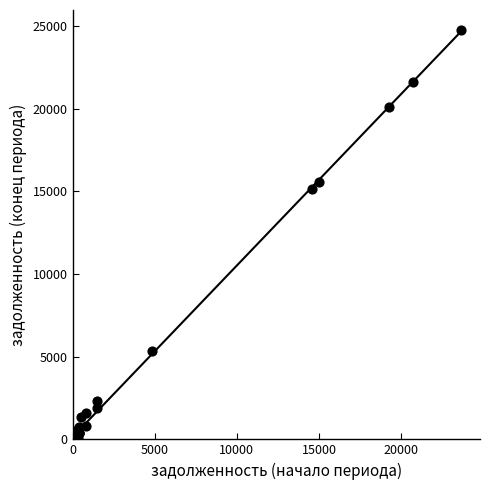

What Y value in the scatter plot is closest to 12406?

15127.8